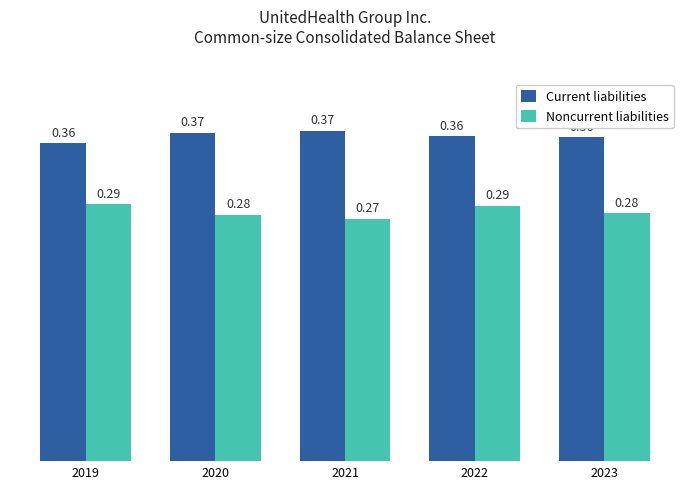

The Noncurrent liabilities series shows 0.2 at 2021. True or false?

False